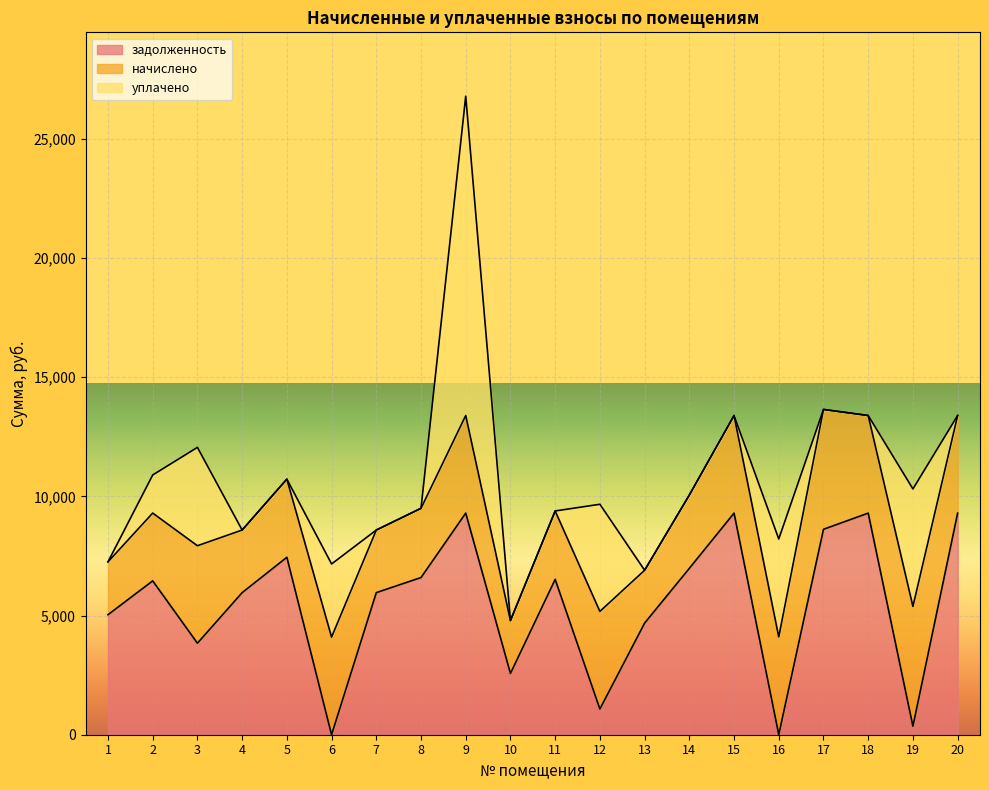

List the series in order of their peak value, lowest first.

начислено, задолженность, уплачено